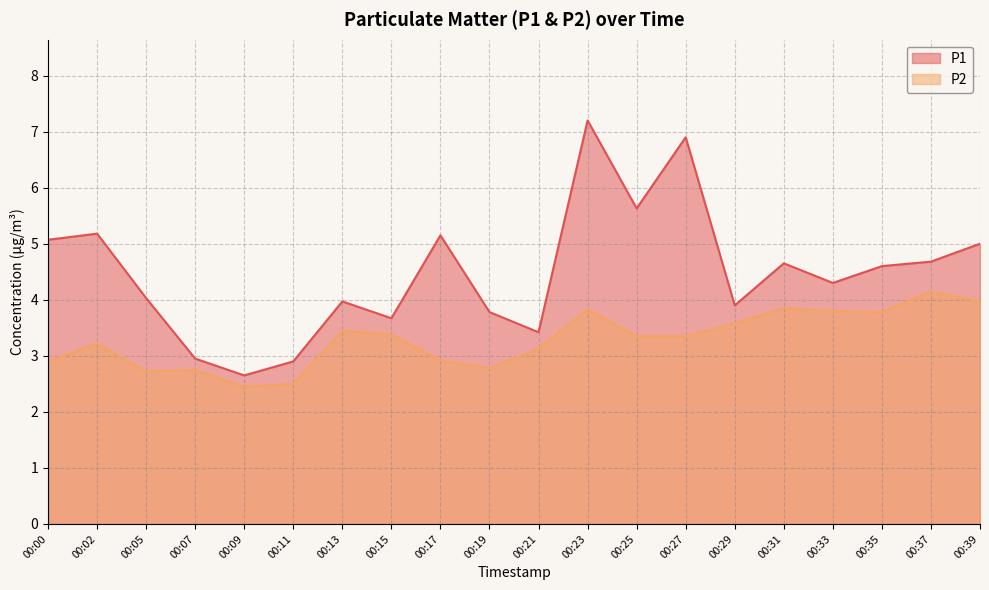

Which series has the widest spread of values?

P1